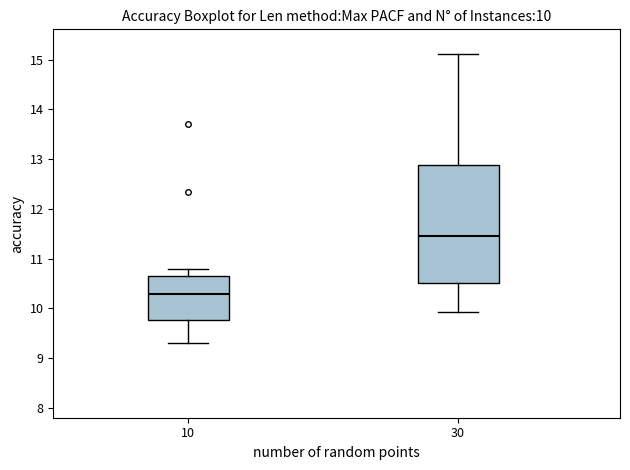

Which box's median line is the highest?

30